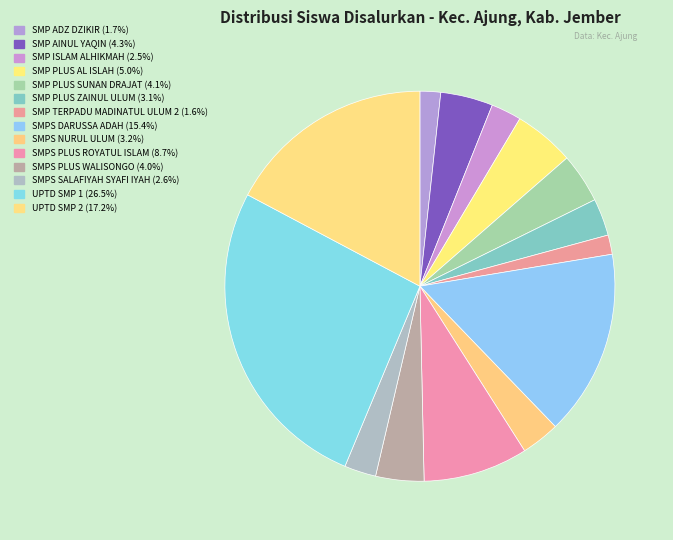

How many slices are in this pie chart?

14